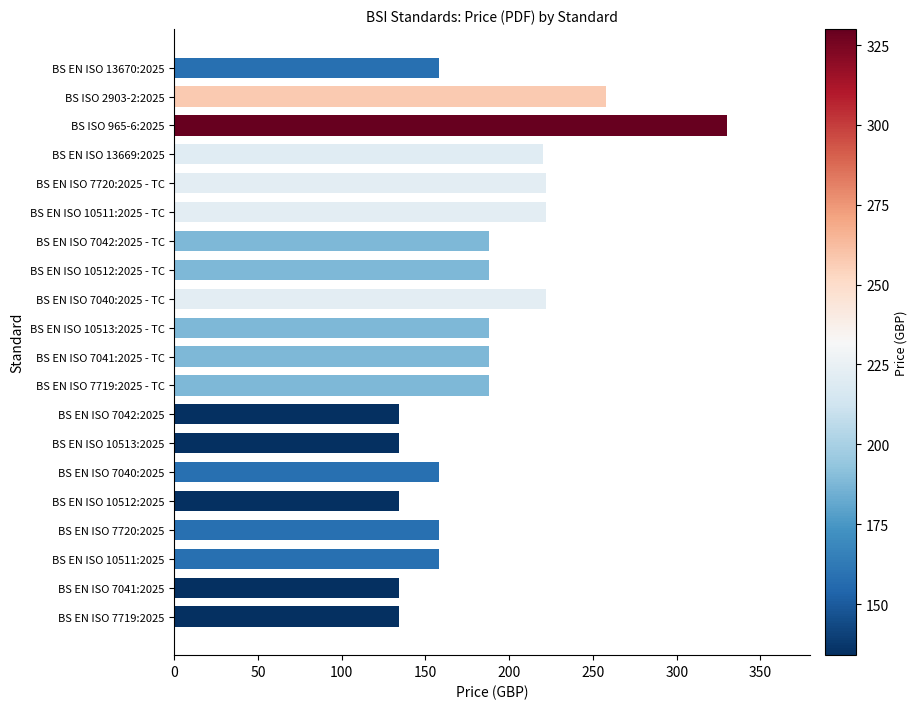

What is the maximum value shown in the chart?

330